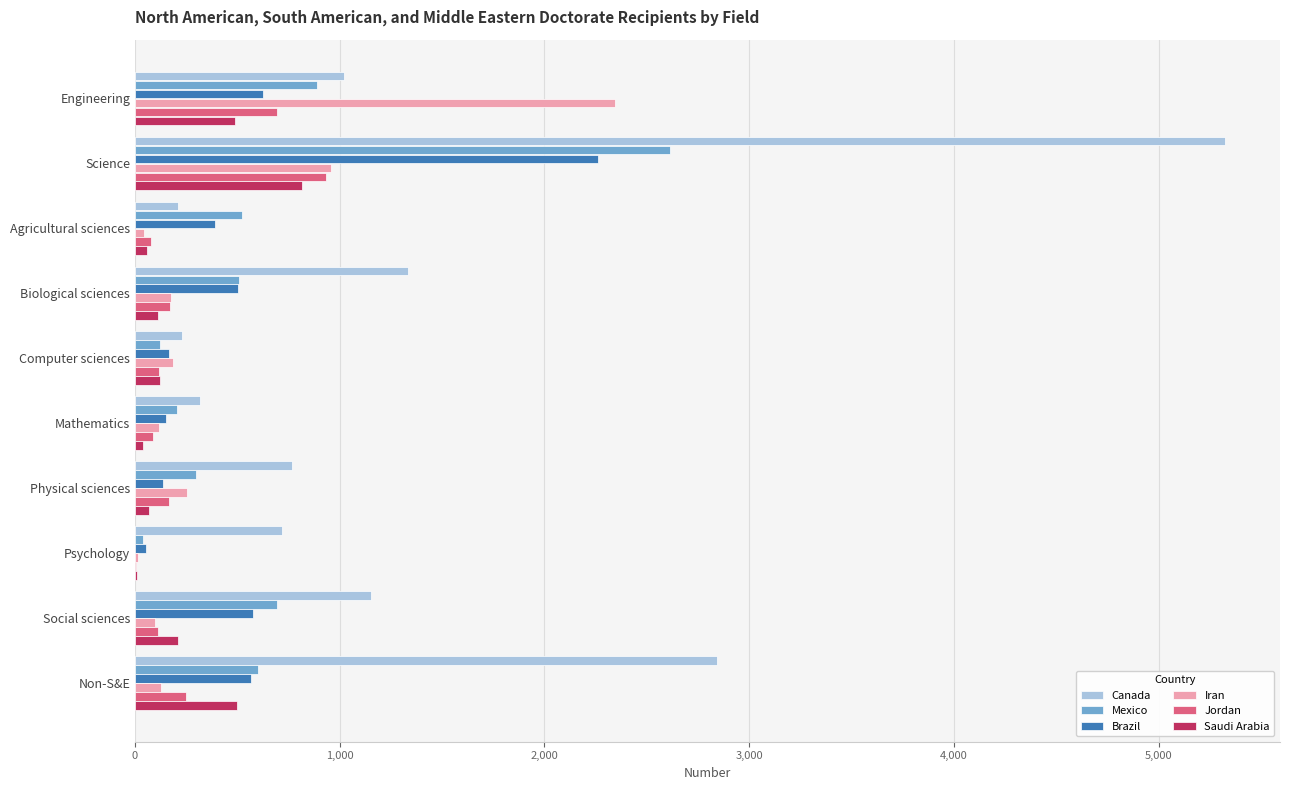

Which series changed the most between Science and Mathematics?

Canada